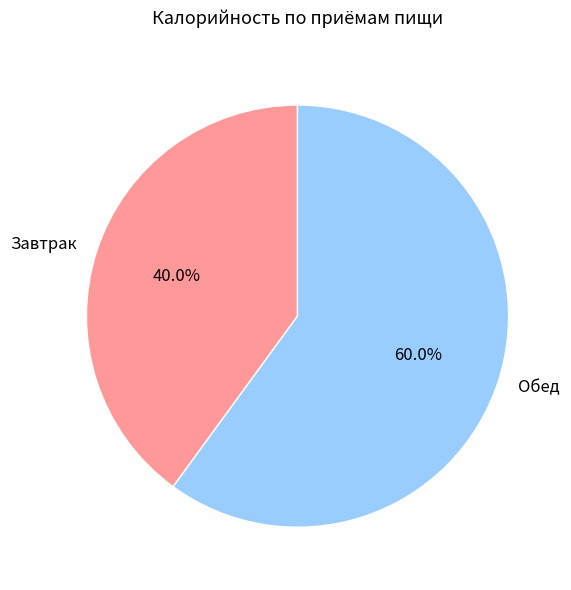

Combined, do Завтрак and Обед account for over 50%?

Yes